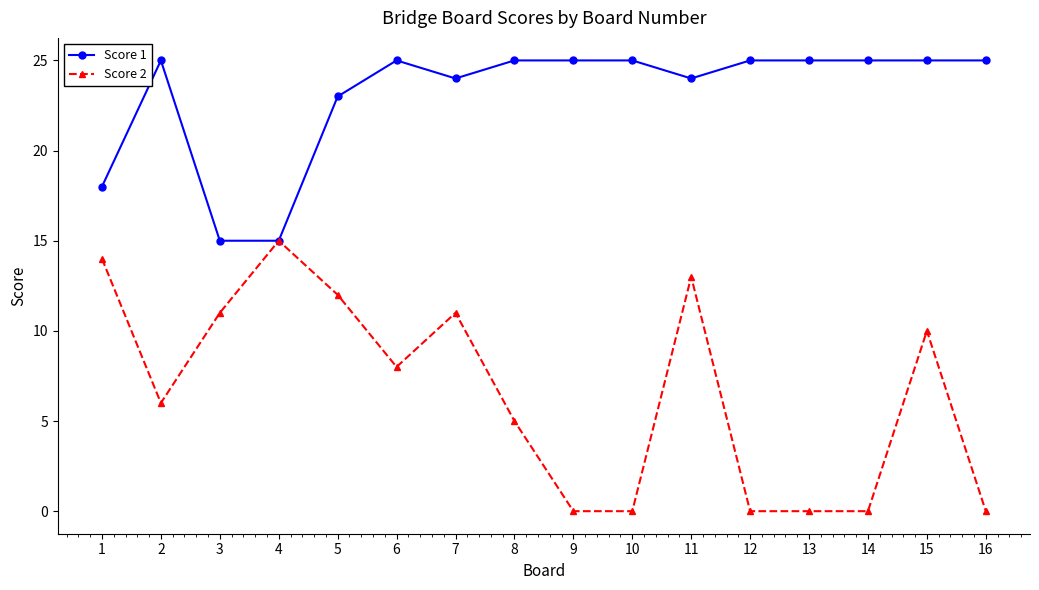

True or false: Score 1 has more than 1 points higher than both neighbors.

True